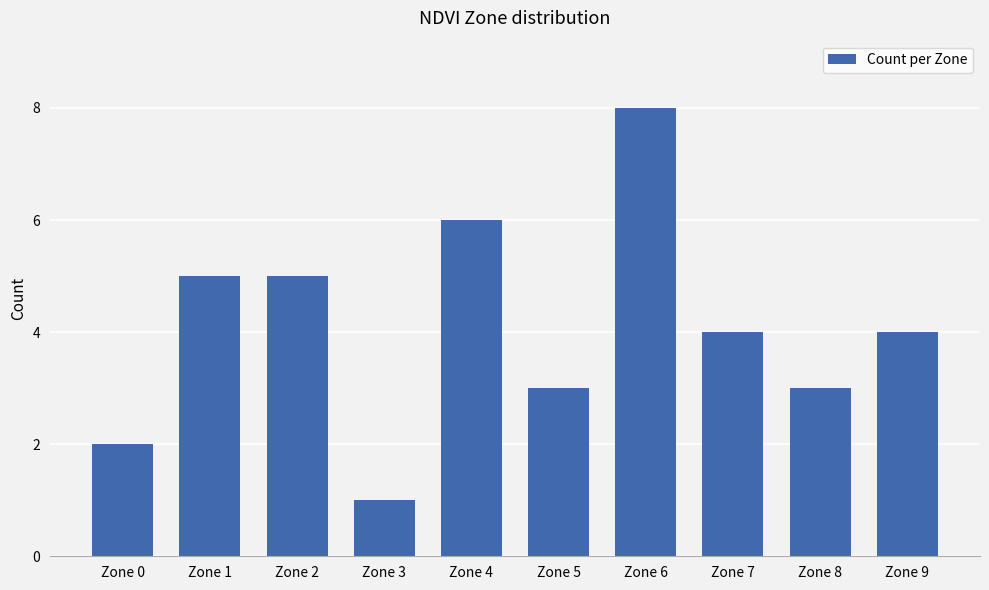

Read the value at Zone 9.

4